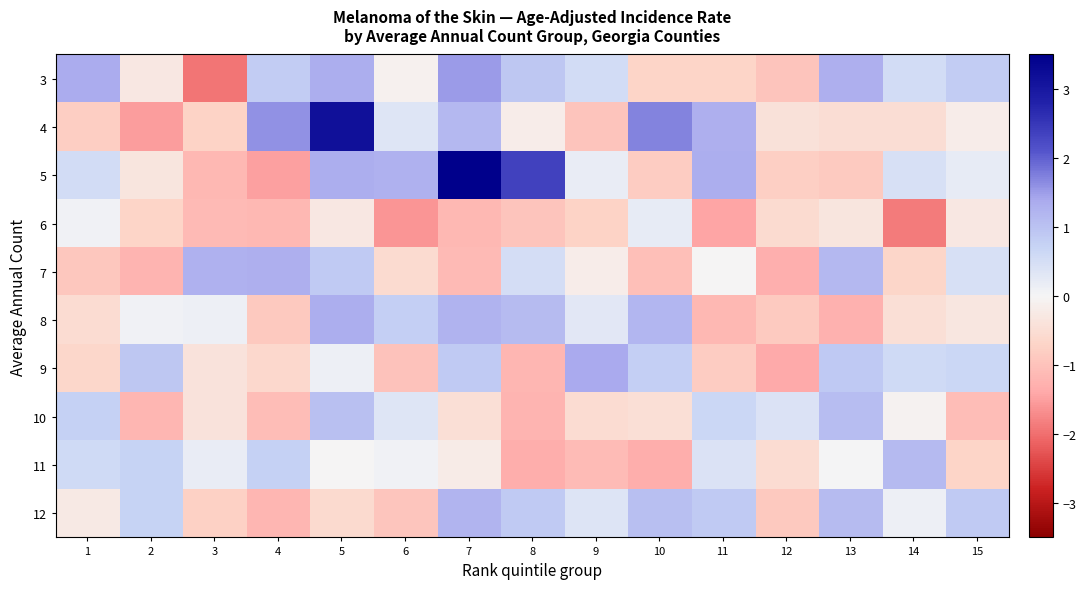

Reading right to left, list all the values displayed in this chart.

3: 15=0.8	14=0.5	13=1.3	12=-1.0	11=-0.7	10=-0.7	9=0.5	8=0.9	7=1.5	6=-0.1	5=1.3	4=0.8	3=-1.9	2=-0.3	1=1.4
4: 15=-0.2	14=-0.5	13=-0.5	12=-0.4	11=1.3	10=1.7	9=-1.0	8=-0.2	7=1.2	6=0.3	5=3.1	4=1.6	3=-0.7	2=-1.5	1=-0.8
5: 15=0.2	14=0.5	13=-0.9	12=-0.8	11=1.3	10=-0.8	9=0.2	8=2.4	7=3.6	6=1.3	5=1.3	4=-1.5	3=-1.1	2=-0.3	1=0.5
6: 15=-0.3	14=-1.9	13=-0.3	12=-0.5	11=-1.4	10=0.2	9=-0.7	8=-1.0	7=-1.2	6=-1.6	5=-0.3	4=-1.2	3=-1.1	2=-0.7	1=0.1
7: 15=0.5	14=-0.7	13=1.2	12=-1.3	11=-0.0	10=-1.1	9=-0.2	8=0.5	7=-1.1	6=-0.5	5=0.9	4=1.3	3=1.3	2=-1.2	1=-0.9
8: 15=-0.3	14=-0.5	13=-1.3	12=-0.9	11=-1.2	10=1.2	9=0.3	8=1.1	7=1.2	6=0.8	5=1.3	4=-0.9	3=0.1	2=0.1	1=-0.5
9: 15=0.6	14=0.6	13=0.9	12=-1.4	11=-0.8	10=0.8	9=1.4	8=-1.2	7=0.9	6=-1.0	5=0.1	4=-0.6	3=-0.4	2=0.9	1=-0.6
10: 15=-1.1	14=-0.1	13=1.1	12=0.4	11=0.6	10=-0.5	9=-0.5	8=-1.2	7=-0.5	6=0.3	5=1.0	4=-1.1	3=-0.4	2=-1.2	1=0.8
11: 15=-0.7	14=1.1	13=0.0	12=-0.5	11=0.4	10=-1.3	9=-1.1	8=-1.3	7=-0.2	6=0.1	5=-0.0	4=0.8	3=0.2	2=0.7	1=0.6
12: 15=0.9	14=0.1	13=1.1	12=-0.9	11=0.9	10=1.0	9=0.4	8=0.9	7=1.2	6=-0.9	5=-0.6	4=-1.2	3=-0.8	2=0.7	1=-0.2